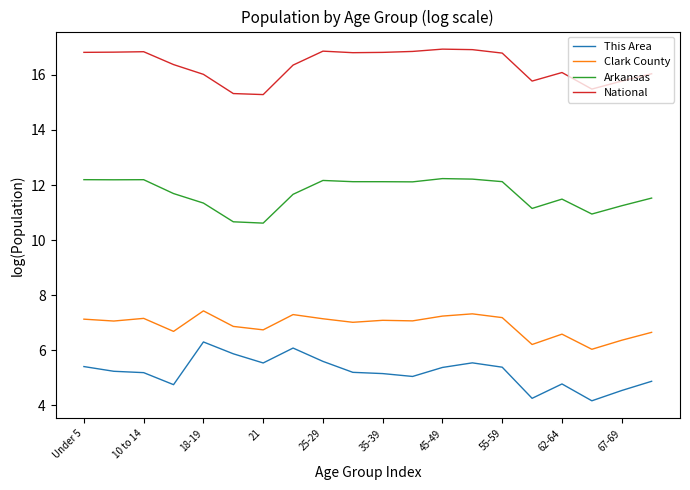

What is the difference between the maximum and minimum values in the Clark County series?

1.4